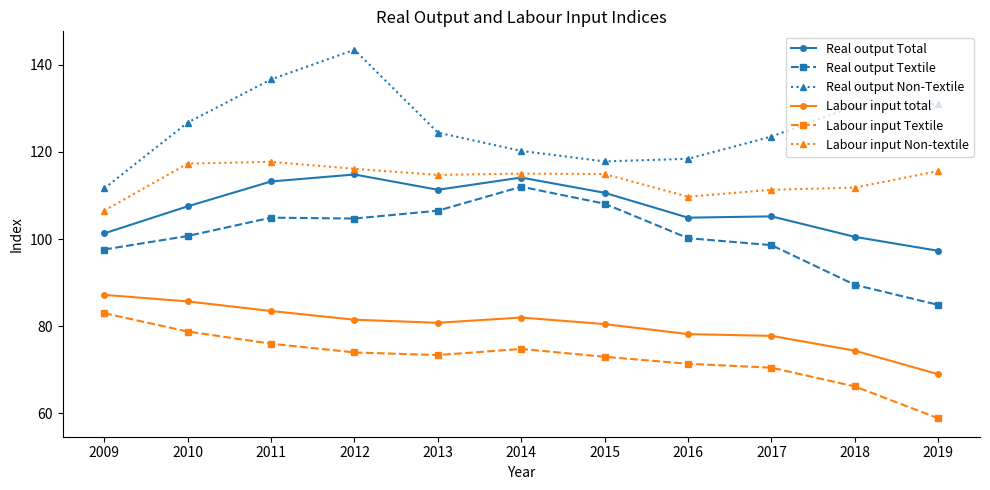

Which category has the highest value across all series?

2012